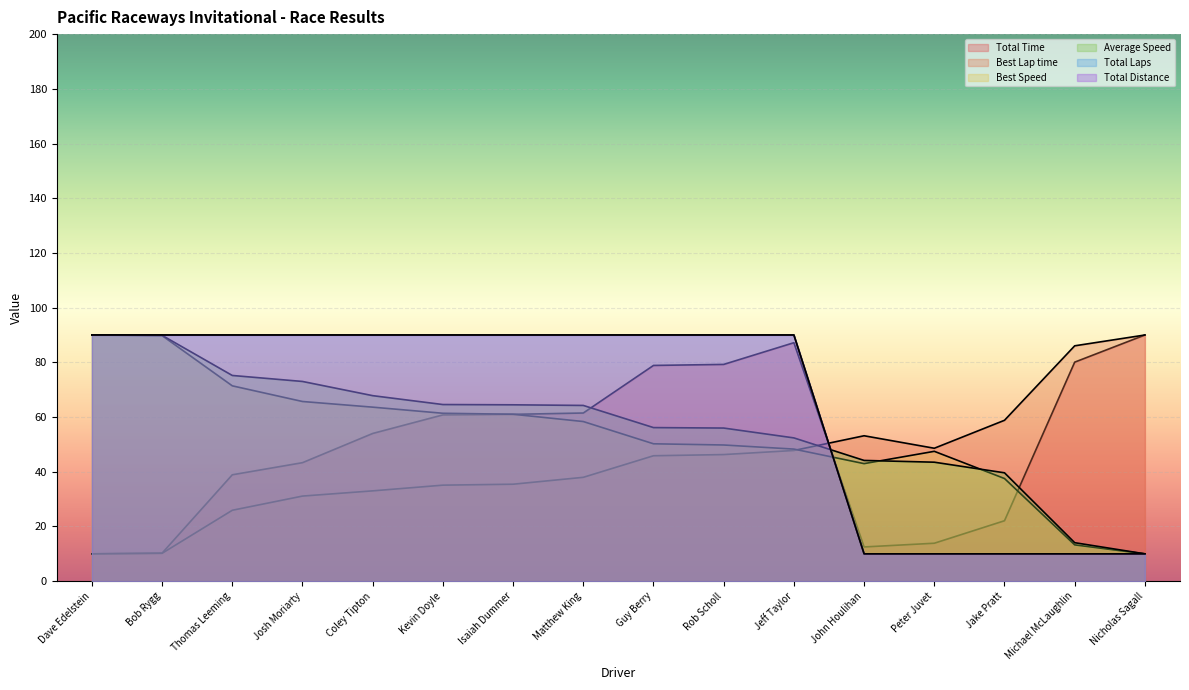

Which series has the widest spread of values?

Total Time